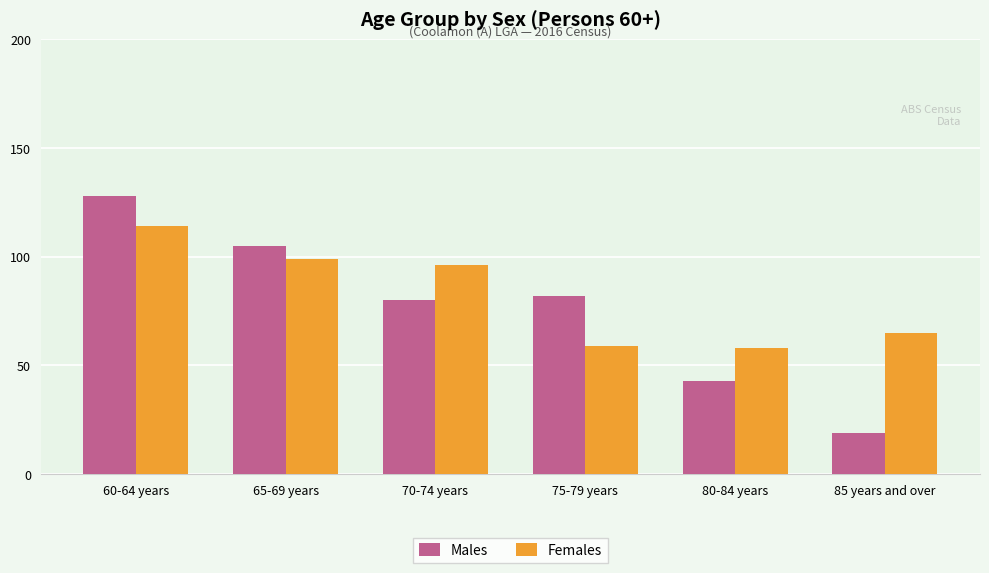

Reading left to right, transcribe all the data shown in this chart.

Males: 128	105	80	82	43	19
Females: 114	99	96	59	58	65